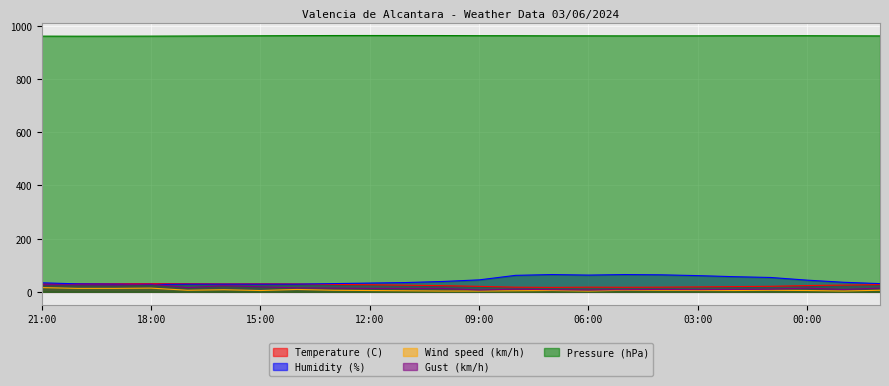

What is the label of the 15th point from the right?

12:00